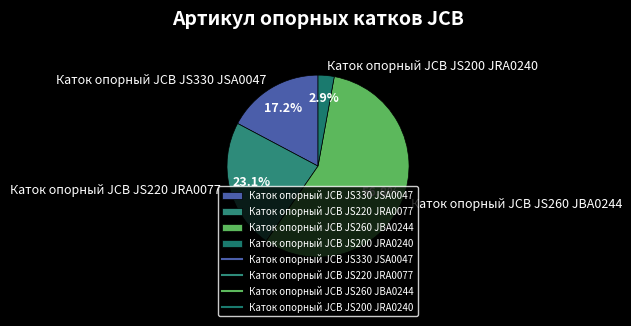

To the nearest percent, what portion does Каток опорный JCB JS330 JSA0047 represent?

17%